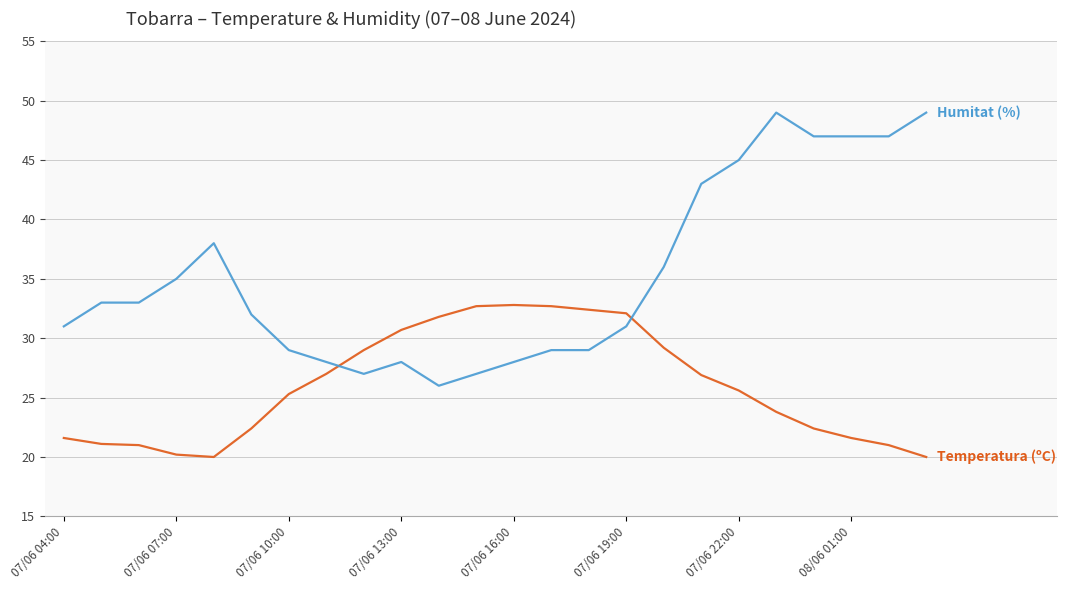

What is the maximum value shown in the chart?

49.0